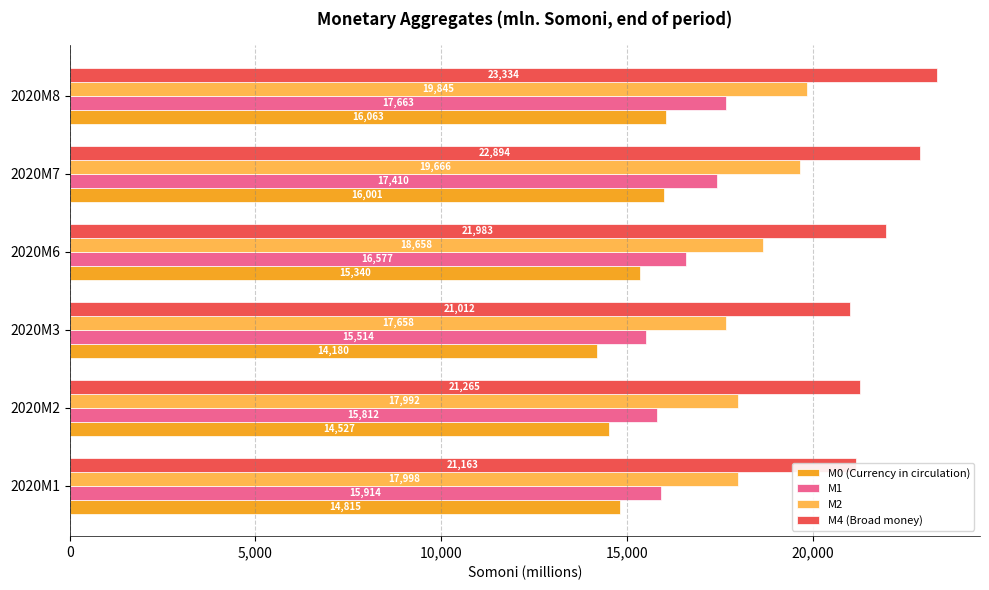

What is the difference between the maximum and minimum values in the M4 (Broad money) series?

2322.0